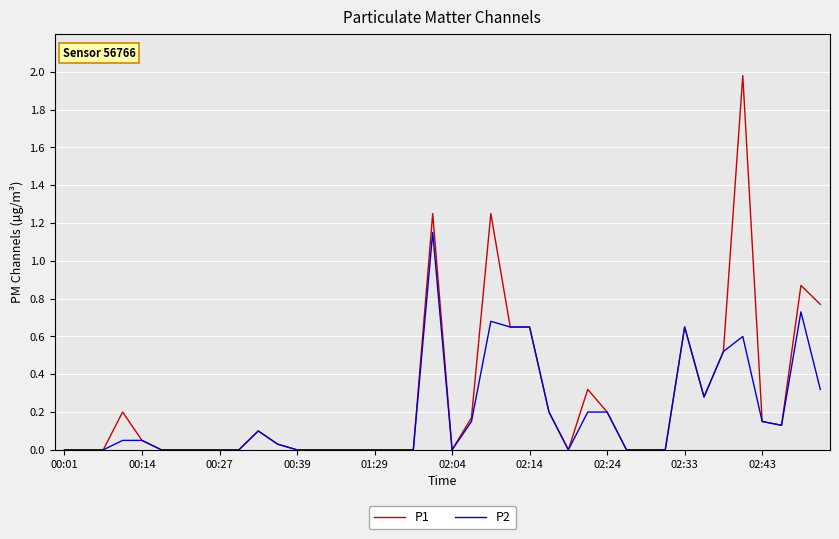

Rank the series by their maximum value, from highest to lowest.

P1, P2